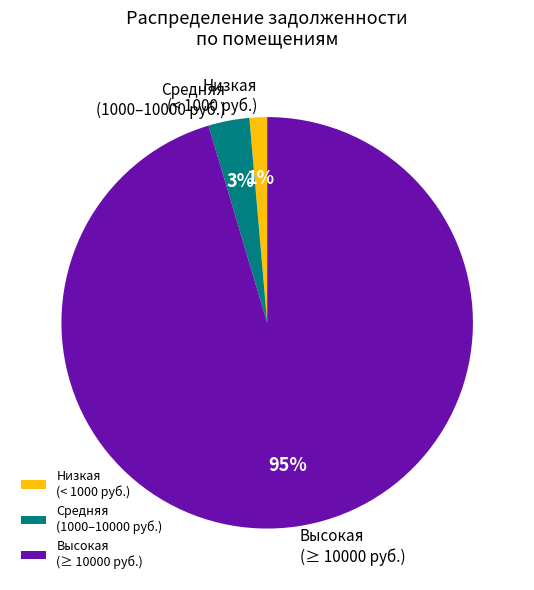

The Высокая (≥ 10000 руб.) slice represents 83% of the pie. True or false?

False